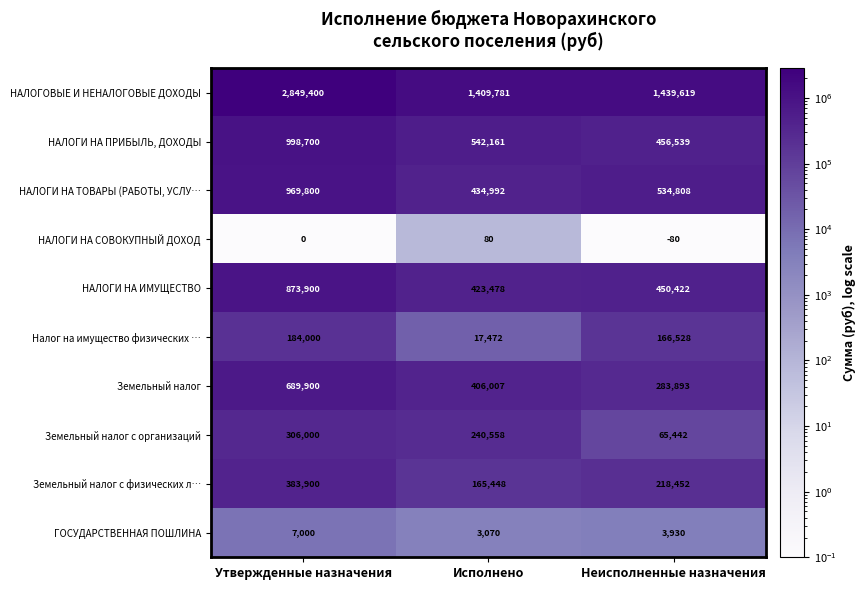

The Земельный налог с организаций series shows 306000 at Утвержденные назначения. True or false?

True